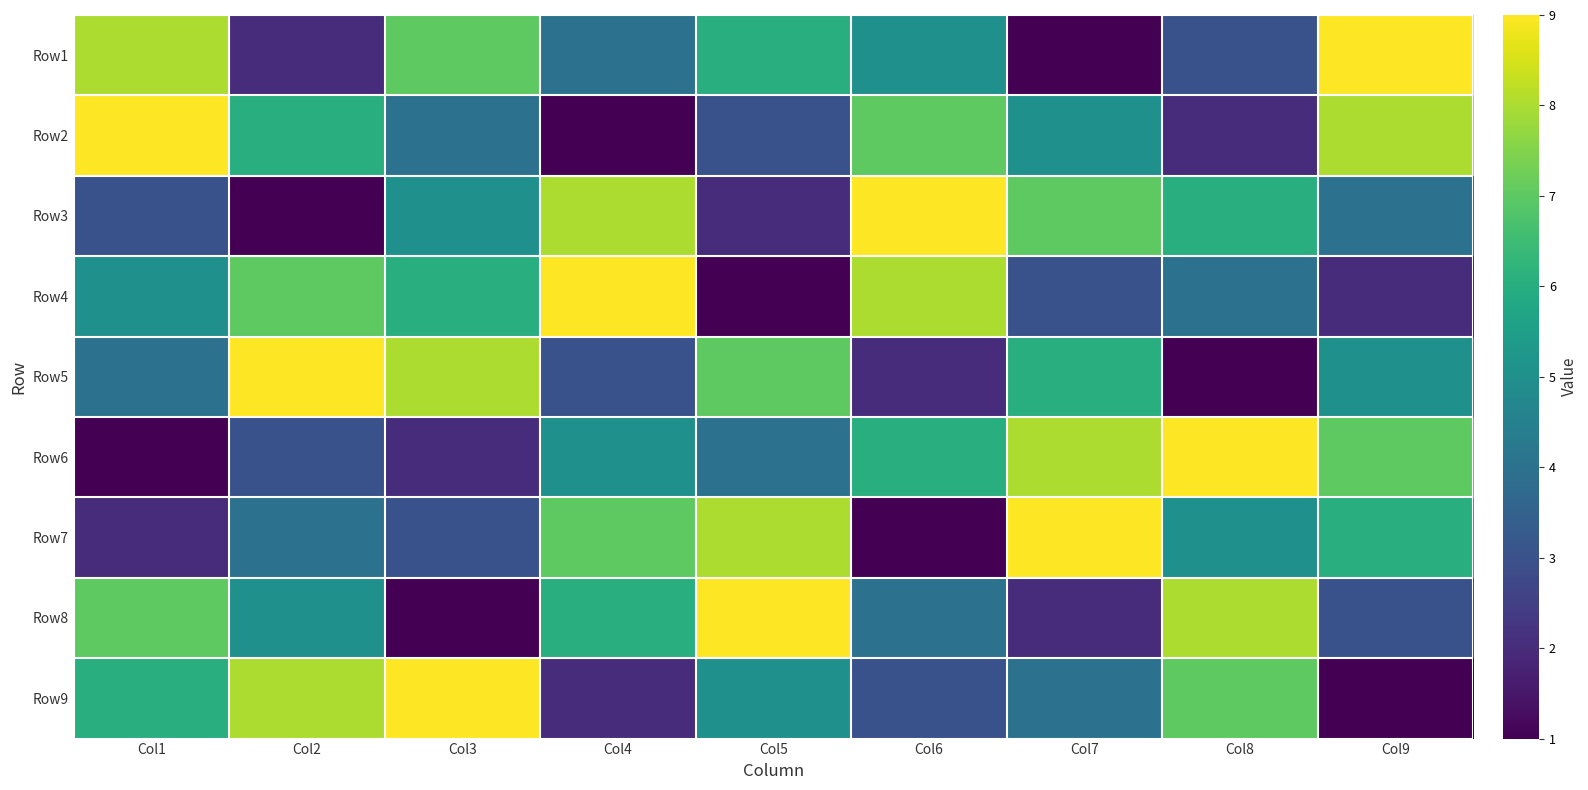

At Col2, list the series in order from smallest to largest.

Row3, Row1, Row6, Row7, Row8, Row2, Row4, Row9, Row5